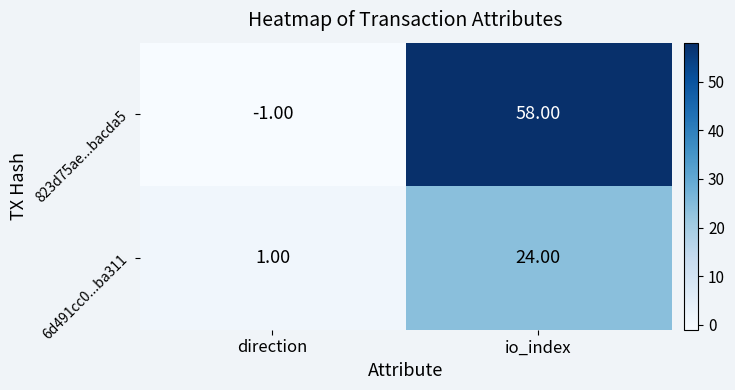

What is the sum of all 6d491cc0...ba311 values?

25